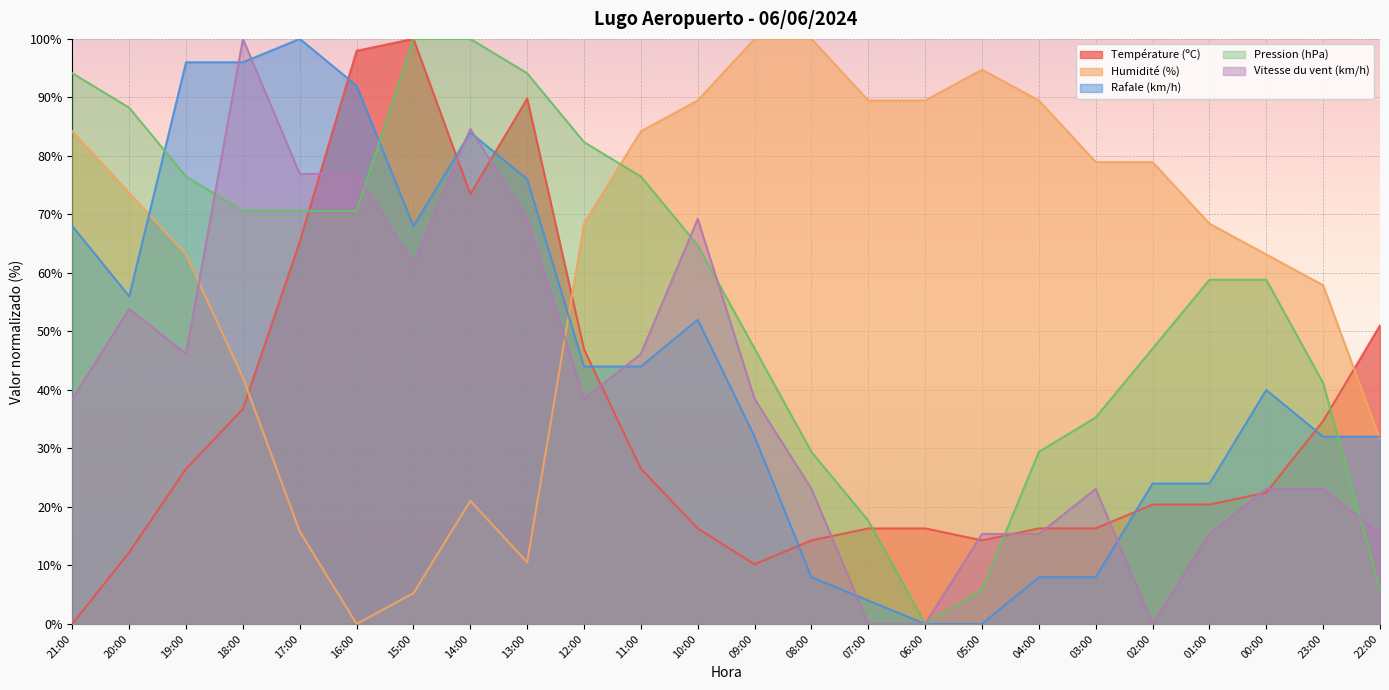

What are all the series names shown in the legend?

Température (ºC), Humidité (%), Rafale (km/h), Pression (hPa), Vitesse du vent (km/h)